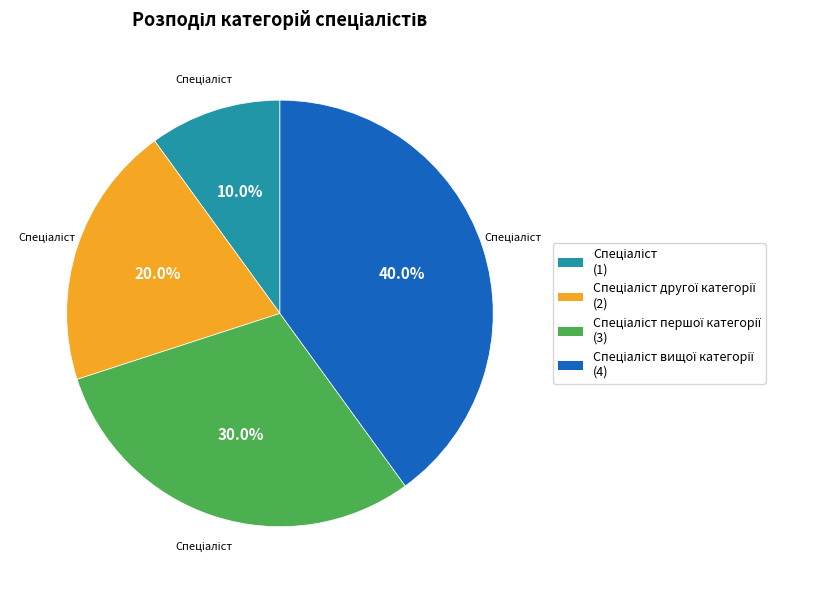

Count the number of slices in the pie.

4